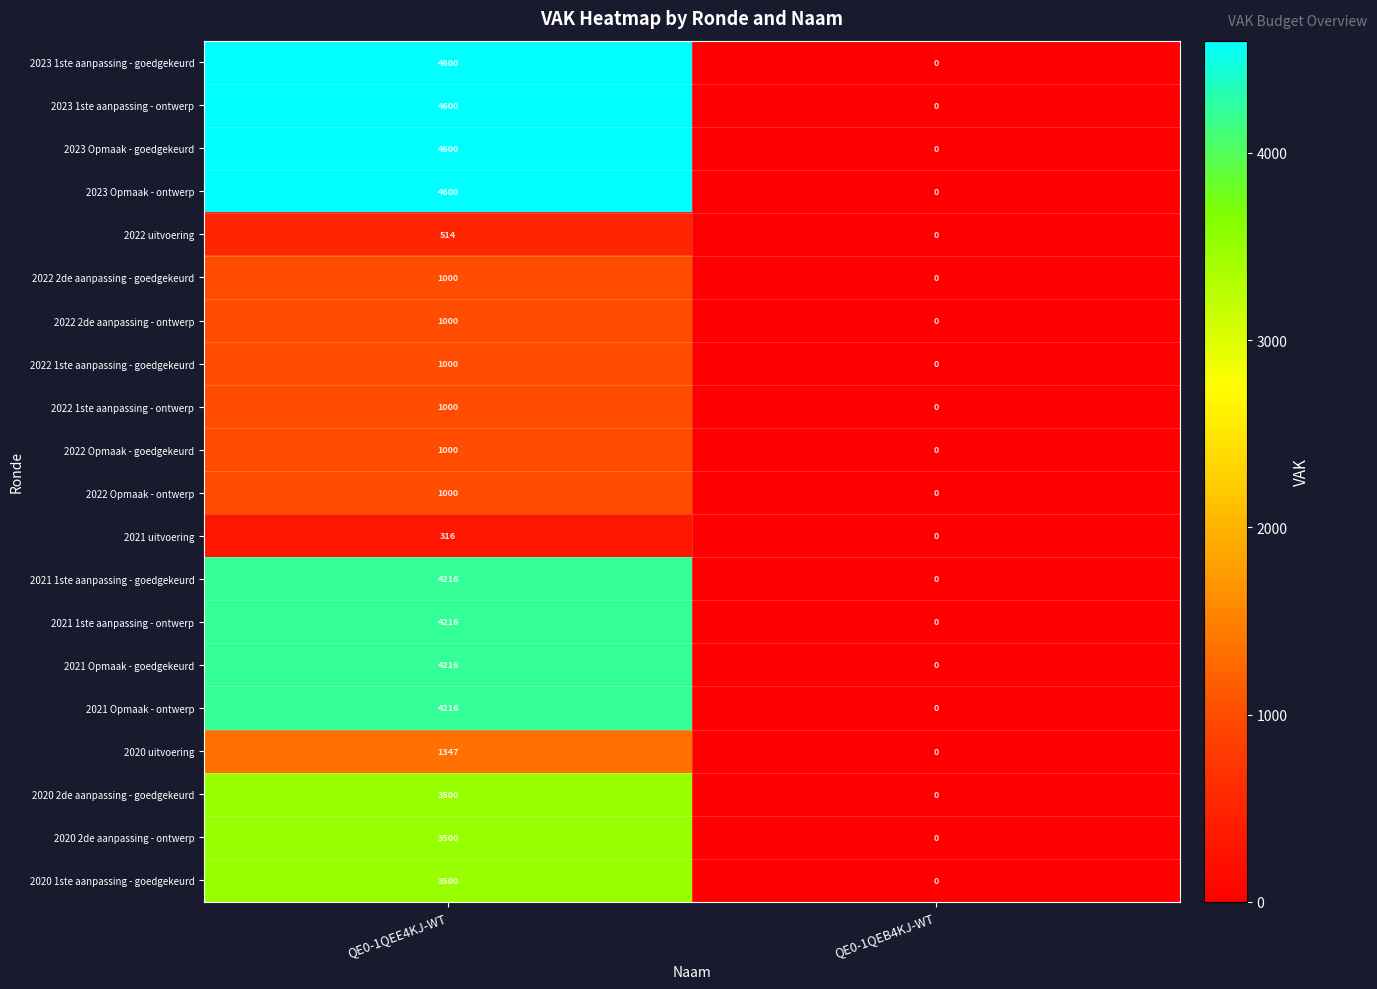

Read the 2021 Opmaak - ontwerp value at QE0-1QEE4KJ-WT.

4216